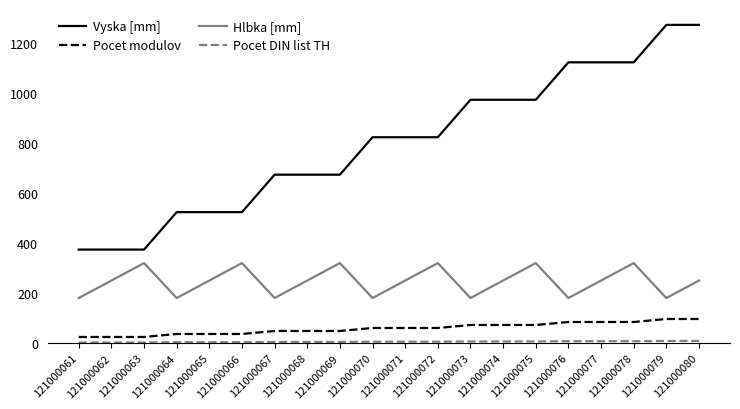

True or false: Pocet modulov and Vyska [mm] cross at least once.

False